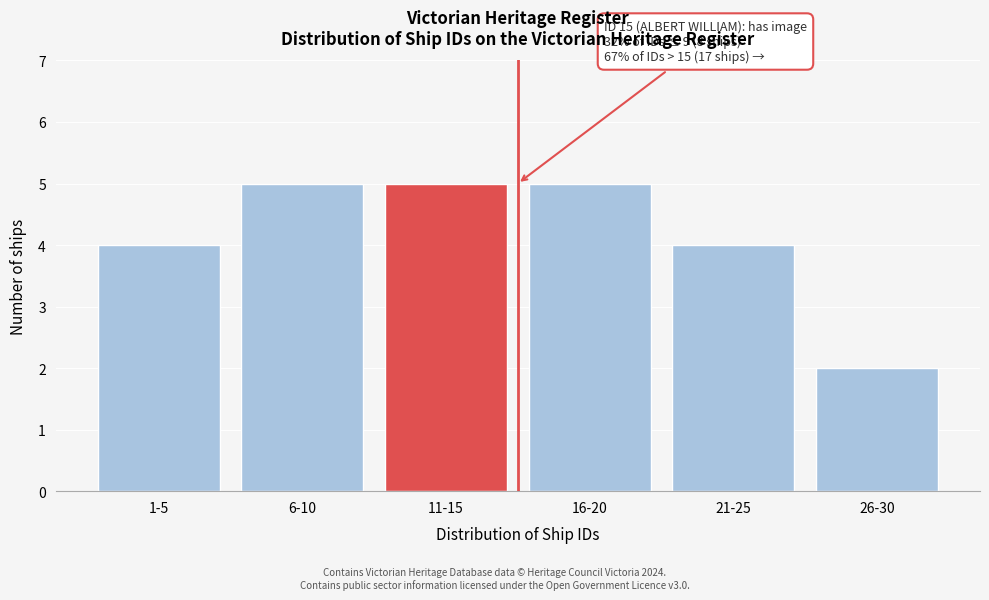

Reading left to right, list all the values displayed in this chart.

1-5=4	6-10=5	11-15=5	16-20=5	21-25=4	26-30=2